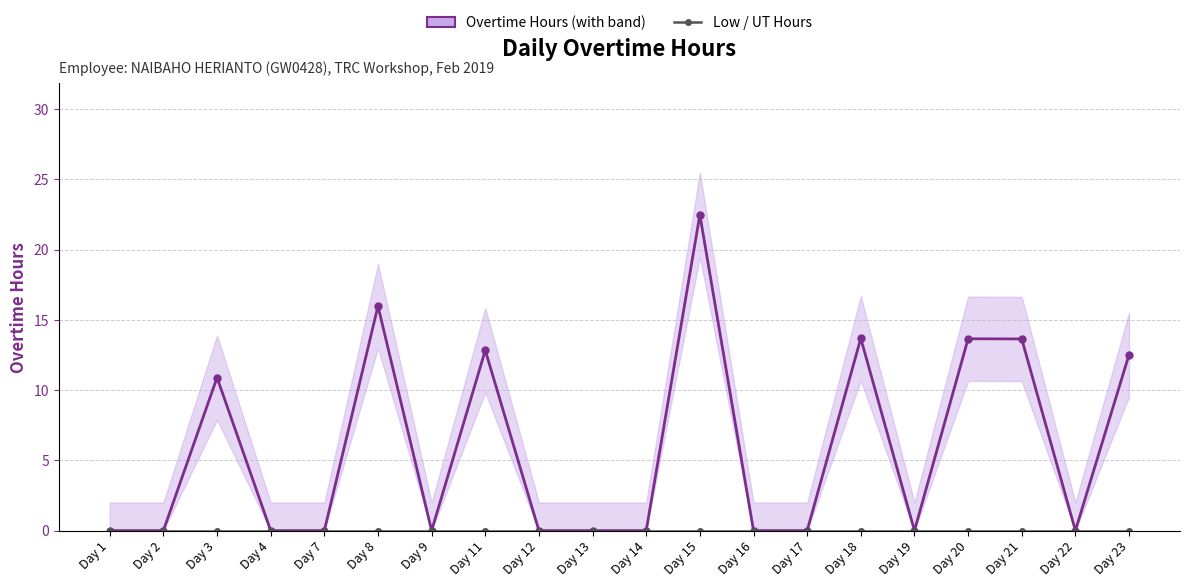

At which category is the sum across all series the highest?

Day 15